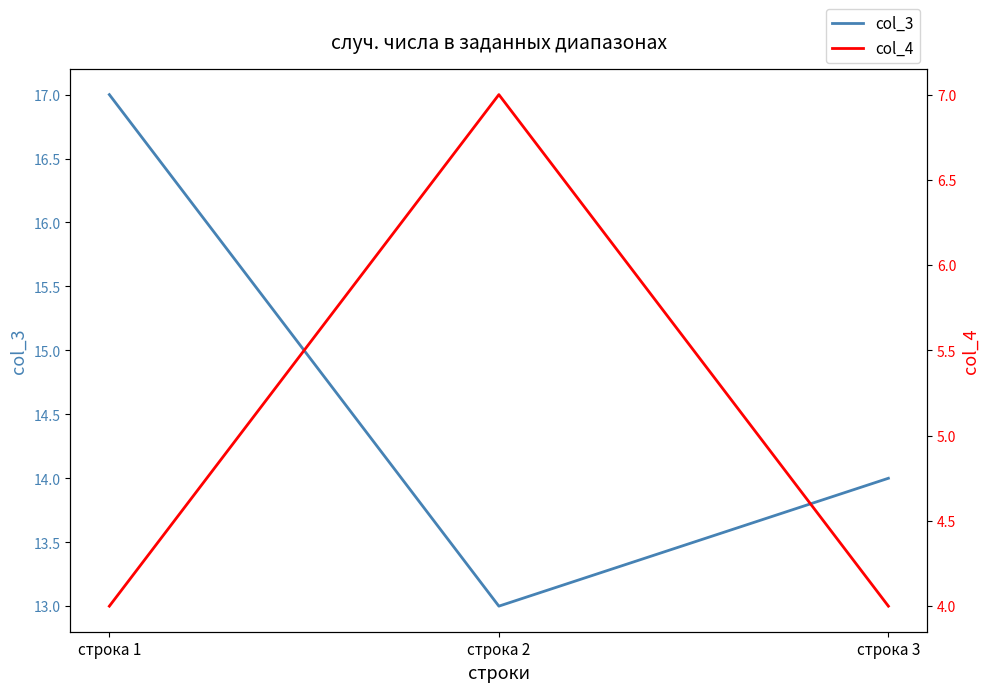

What is the average value of the col_3 series?

15